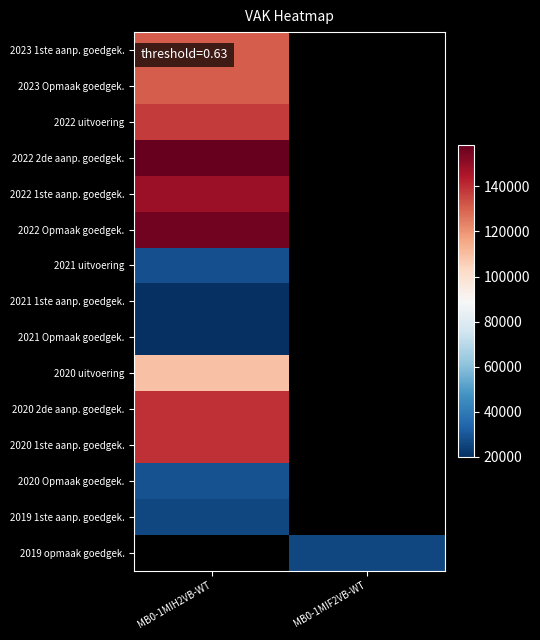

What is the spread (max minus min) of values at MB0-1MIH2VB-WT?

138615.0